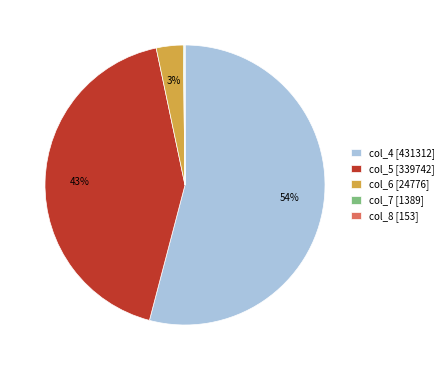

Is there a majority slice in this chart?

Yes